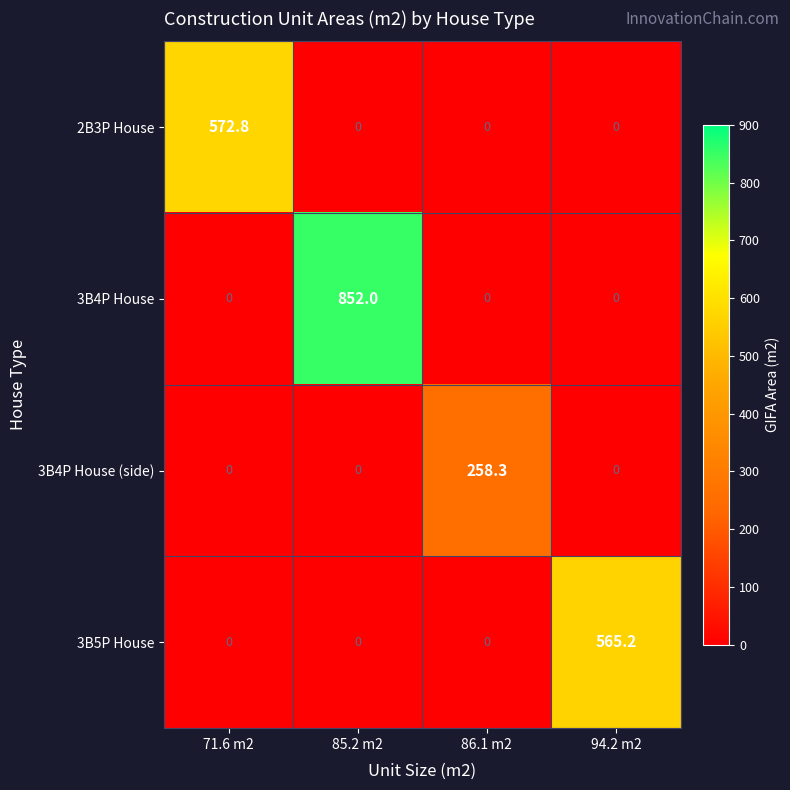

How many values in the 3B4P House series exceed 0?

1